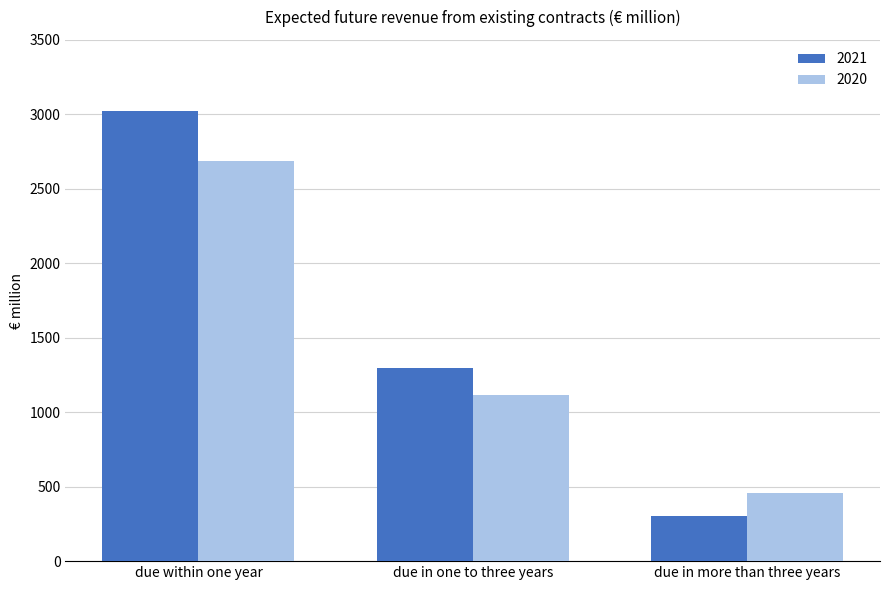

What is the label of the 2nd bar from the left?

due in one to three years